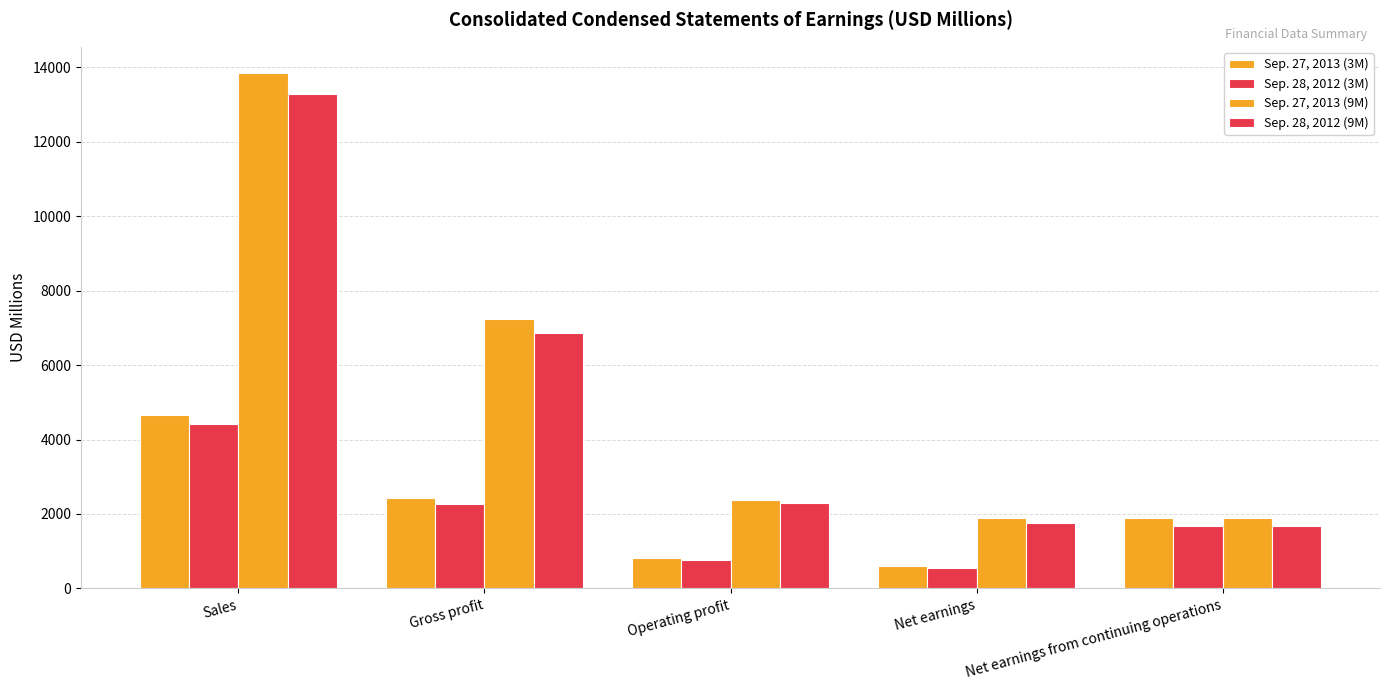

Count the number of categories in the chart.

5